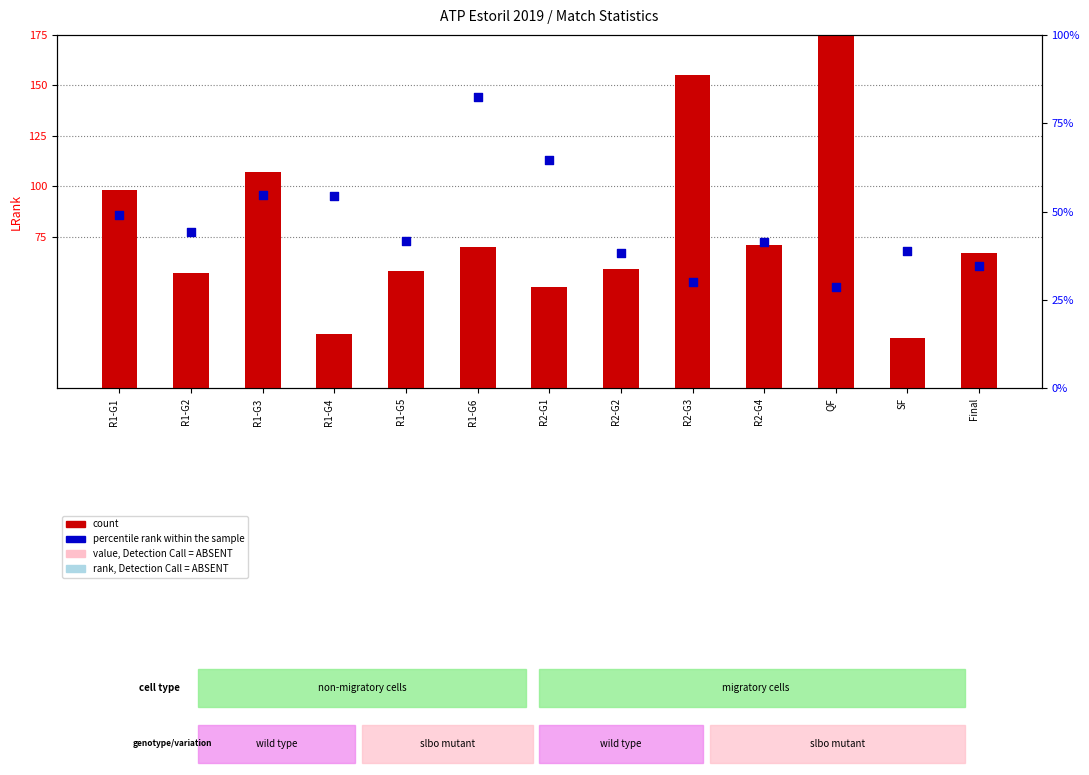

What is the total value across all series at R1-G4?

81.5